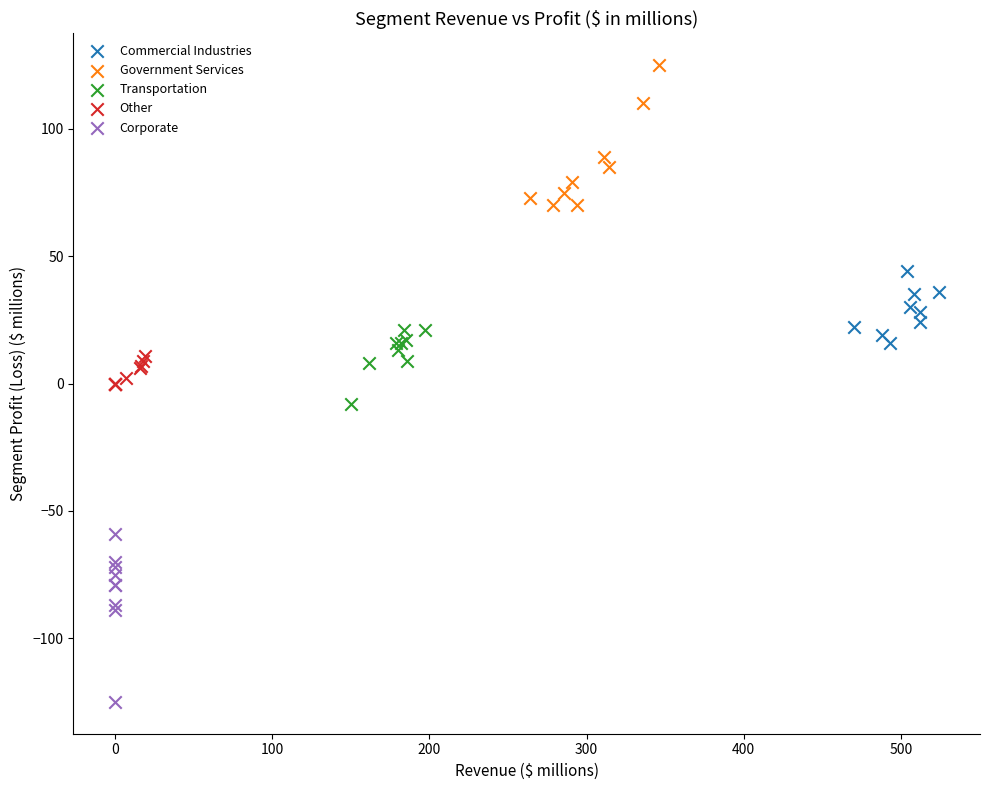

Which series contains the highest Y value?

Government Services